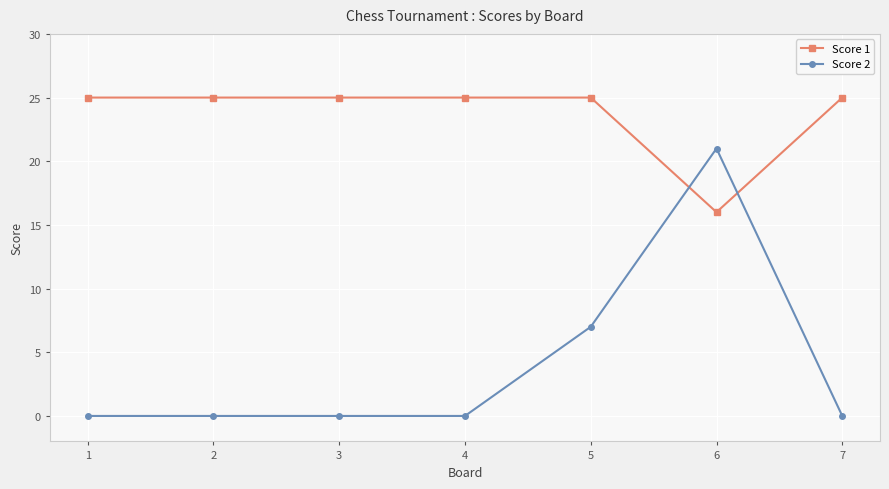

At which label is Score 1 closest to 20?

6